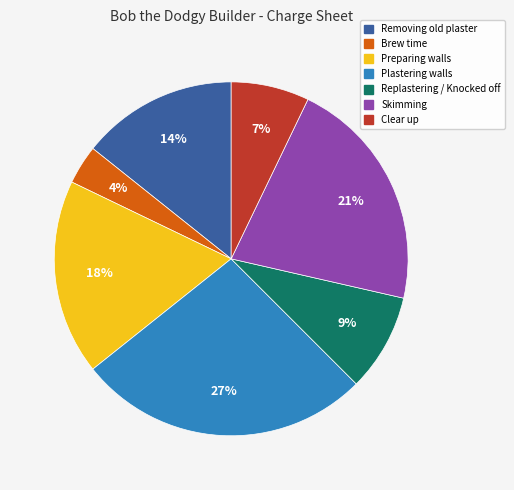

Is there a majority slice in this chart?

No